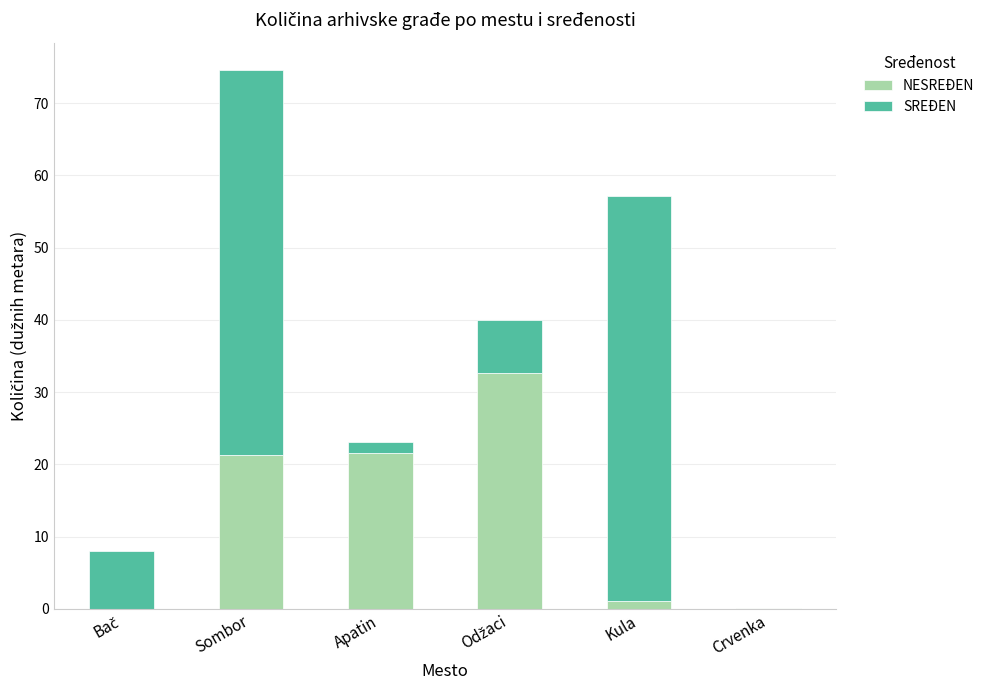

At which category is the sum across all series the highest?

Sombor